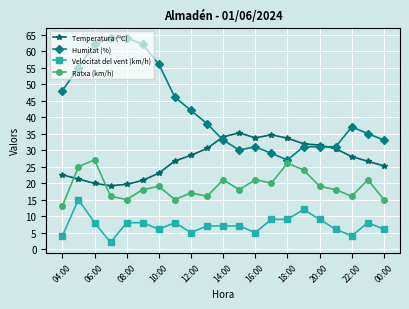

What is the greatest value displayed?

64.0